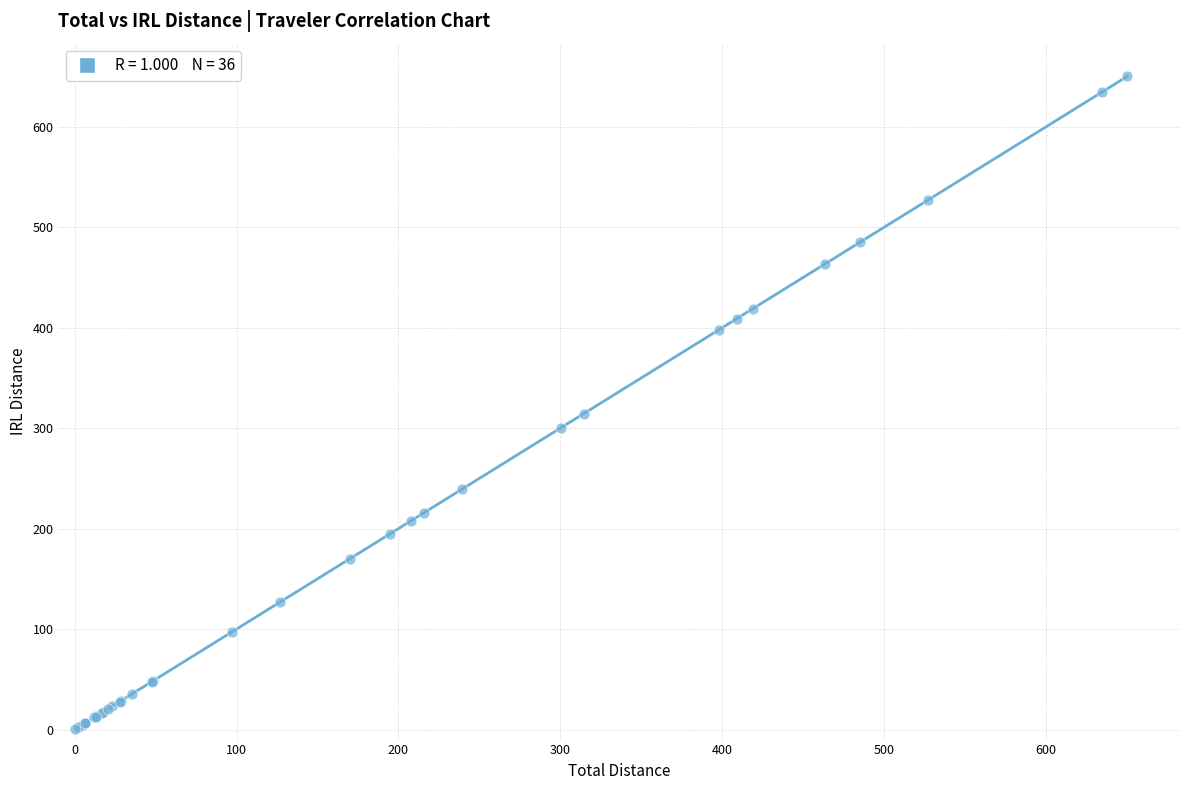

What Y value in the scatter plot is closest to 325?

314.5